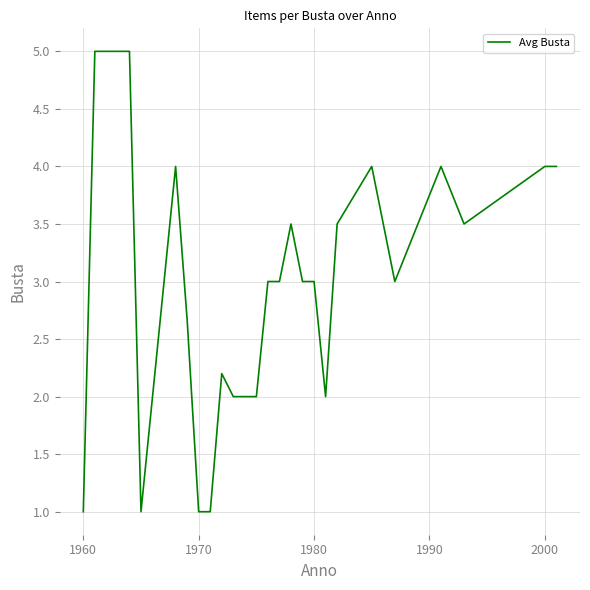

True or false: the data has more than 0 interior local peaks.

True